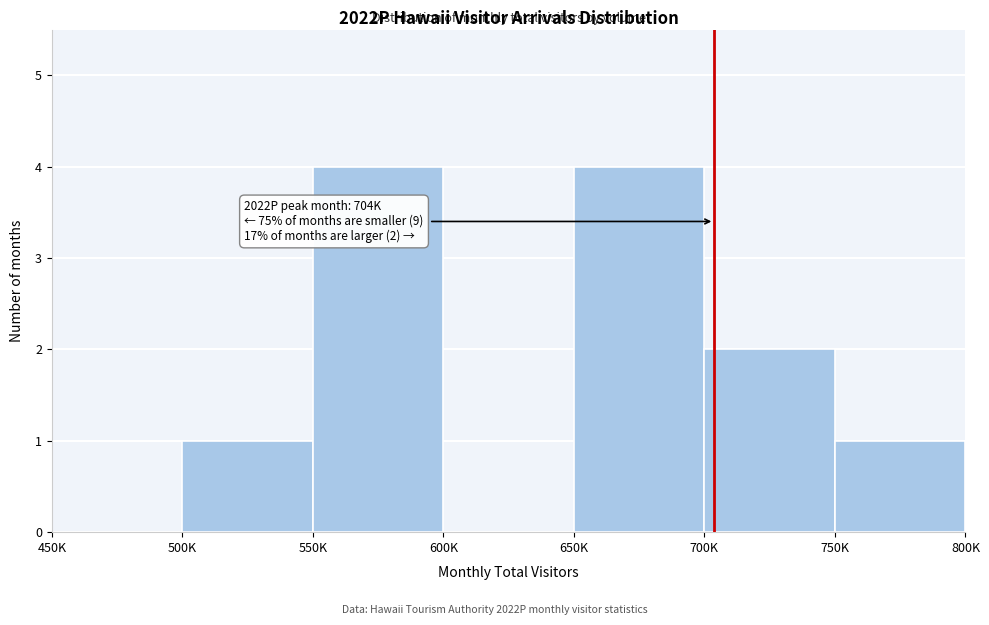

Reading right to left, extract all data points from this chart.

750K=1	700K=2	650K=4	600K=0	550K=4	500K=1	450K=0